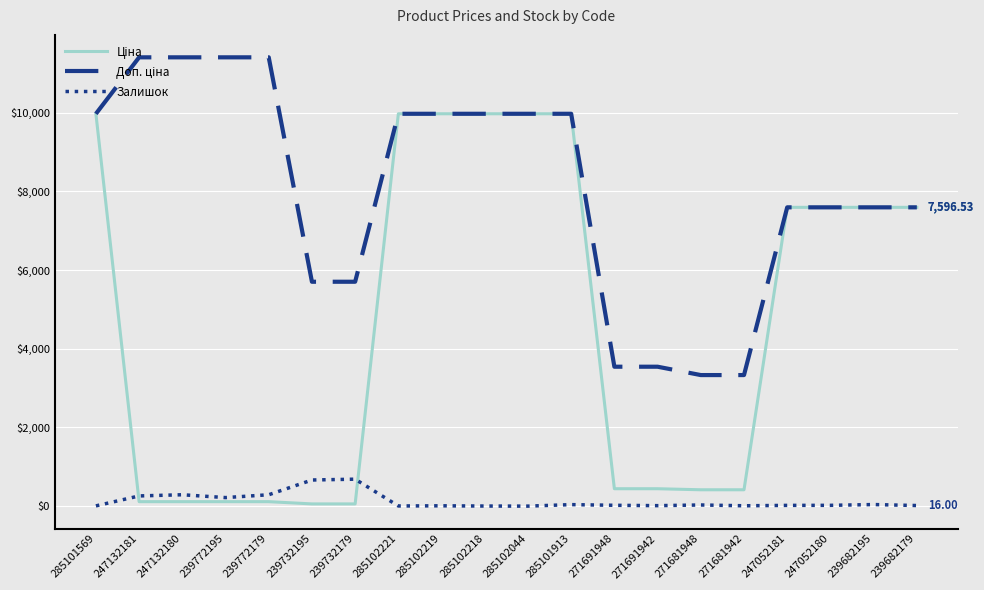

At which category does the chart reach its peak across all series?

247132181